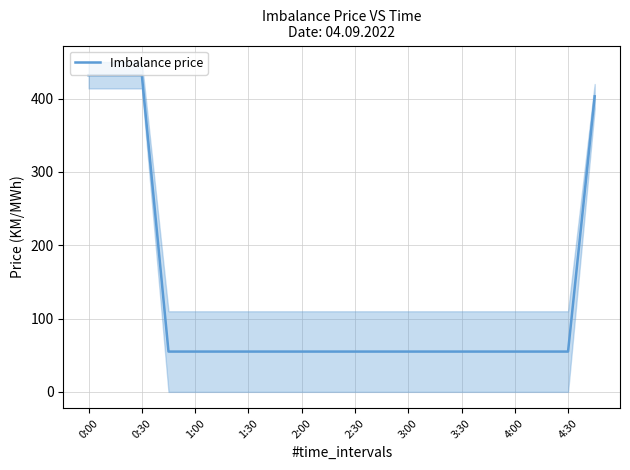

What is the minimum value for Imbalance price?

55.0